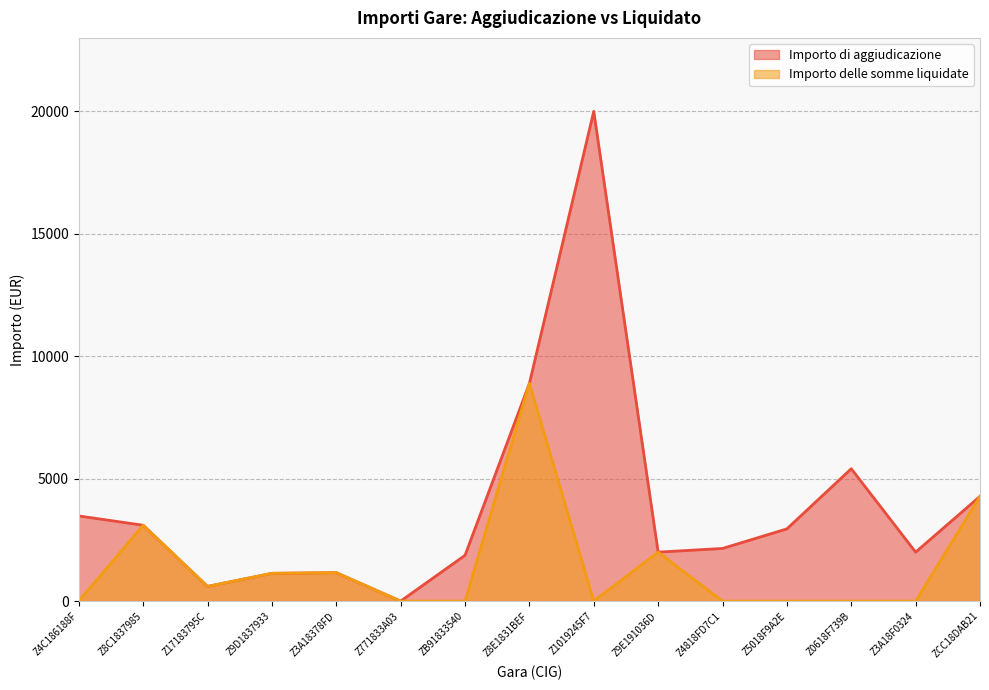

At how many categories does at least one series exceed 19585?

1